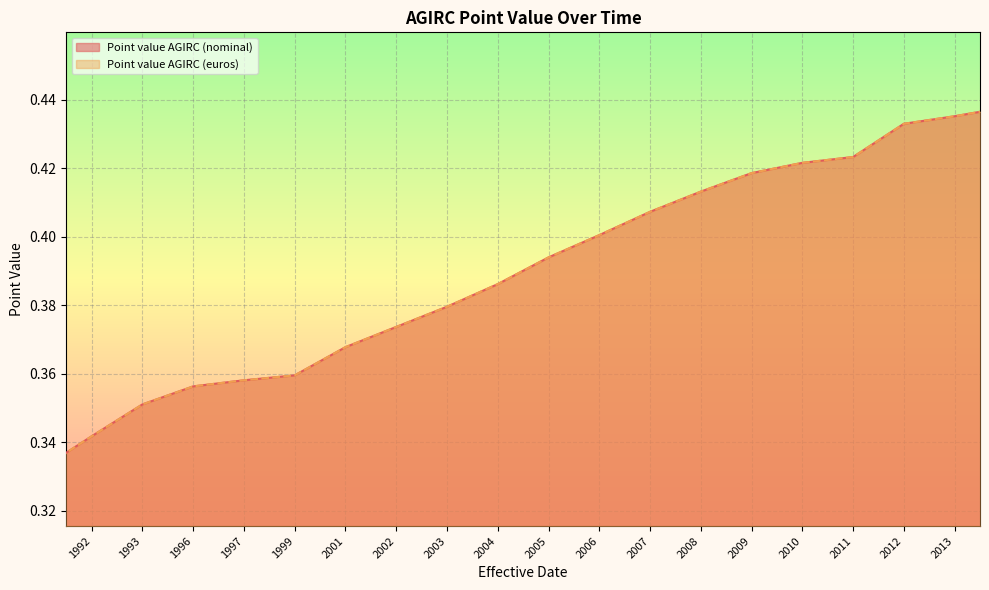

What is the sum of all Point value AGIRC (euros) values?

7.8